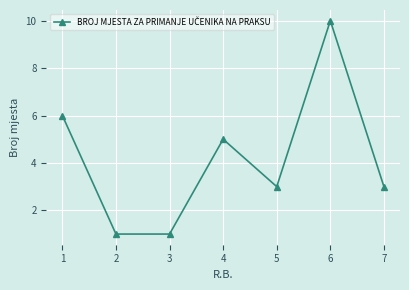

What is the difference between the second highest and minimum values?

5